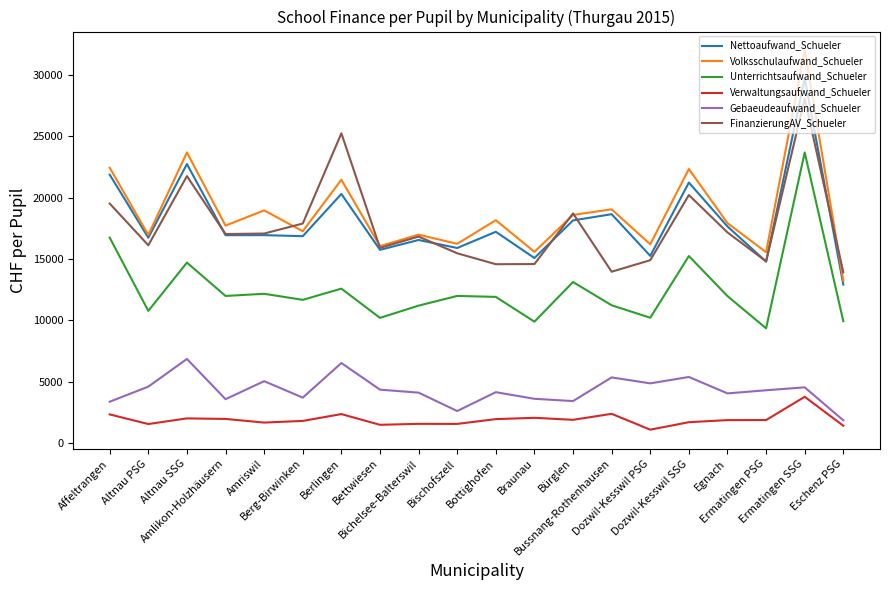

The Unterrichtsaufwand_Schueler series shows 10769.8 at Altnau PSG. True or false?

True